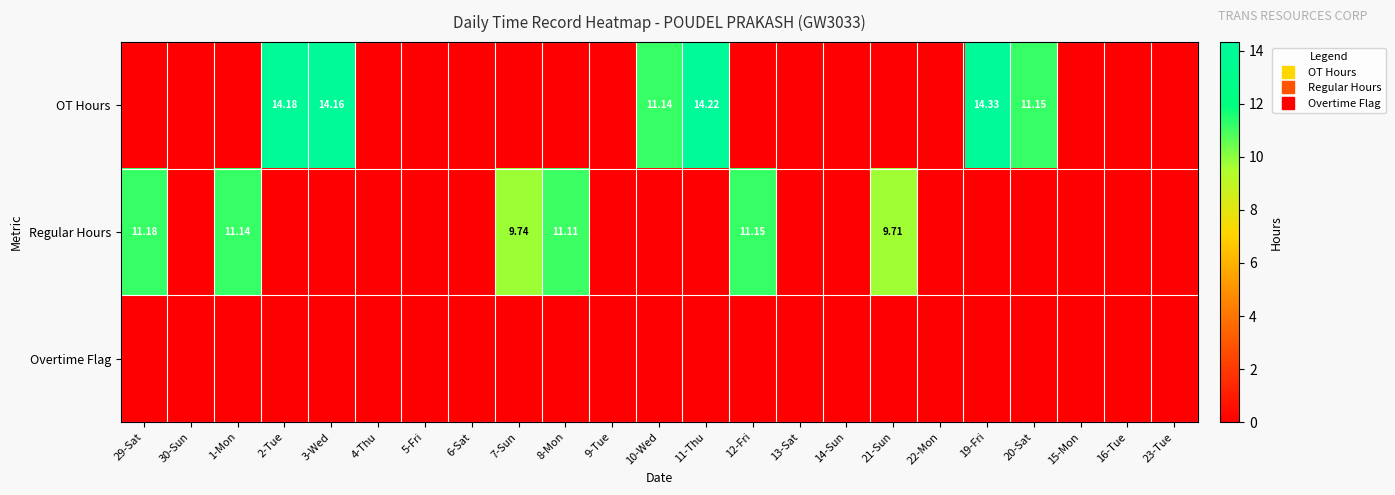

List the labels in order of Overtime Flag value, smallest first.

29-Sat, 30-Sun, 1-Mon, 2-Tue, 3-Wed, 4-Thu, 5-Fri, 6-Sat, 7-Sun, 8-Mon, 9-Tue, 10-Wed, 11-Thu, 12-Fri, 13-Sat, 14-Sun, 21-Sun, 22-Mon, 19-Fri, 20-Sat, 15-Mon, 16-Tue, 23-Tue